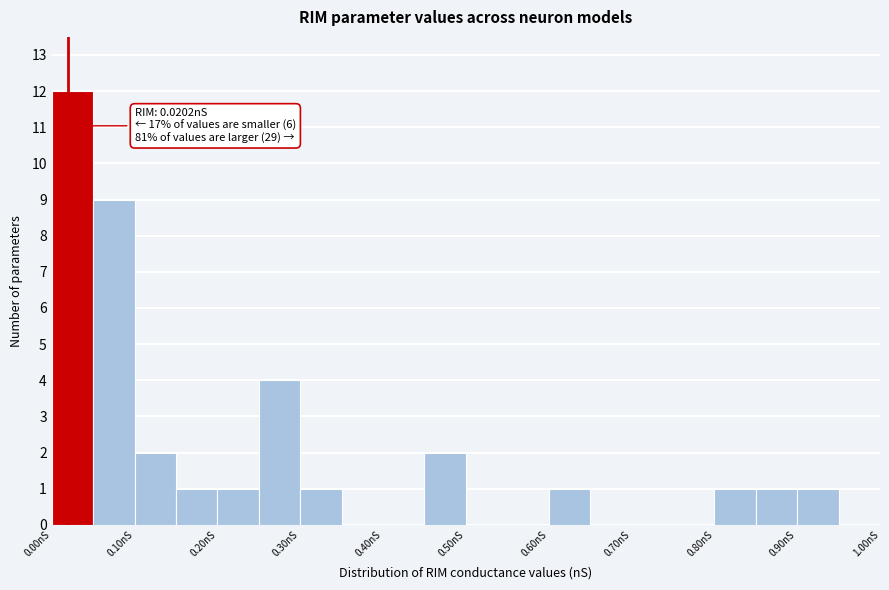

Which range on the x-axis has the tallest bar?

0.00 to 0.05